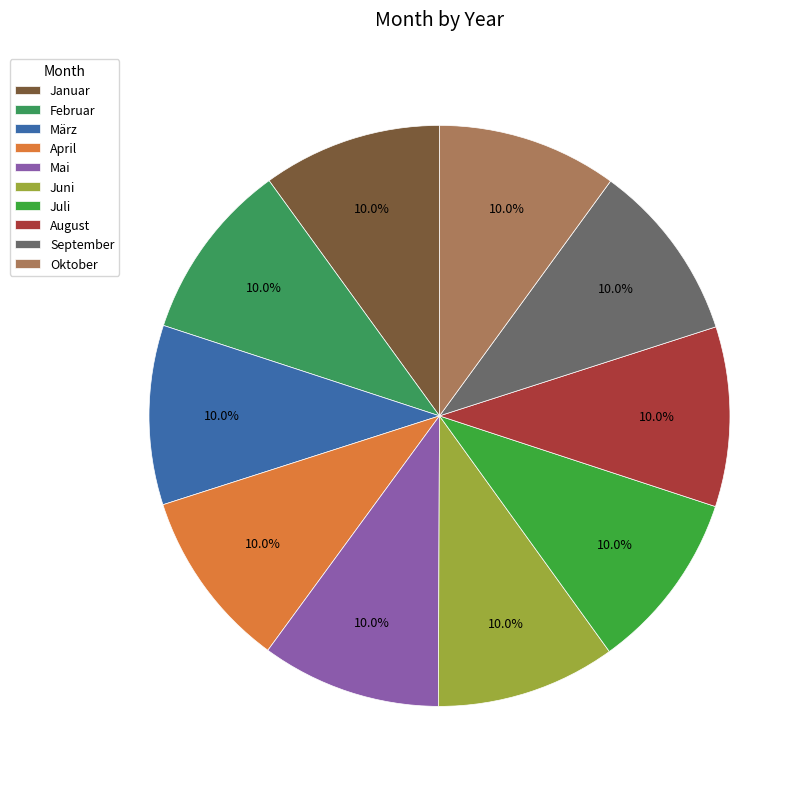

To the nearest percent, what percentage of the pie is Februar?

10%